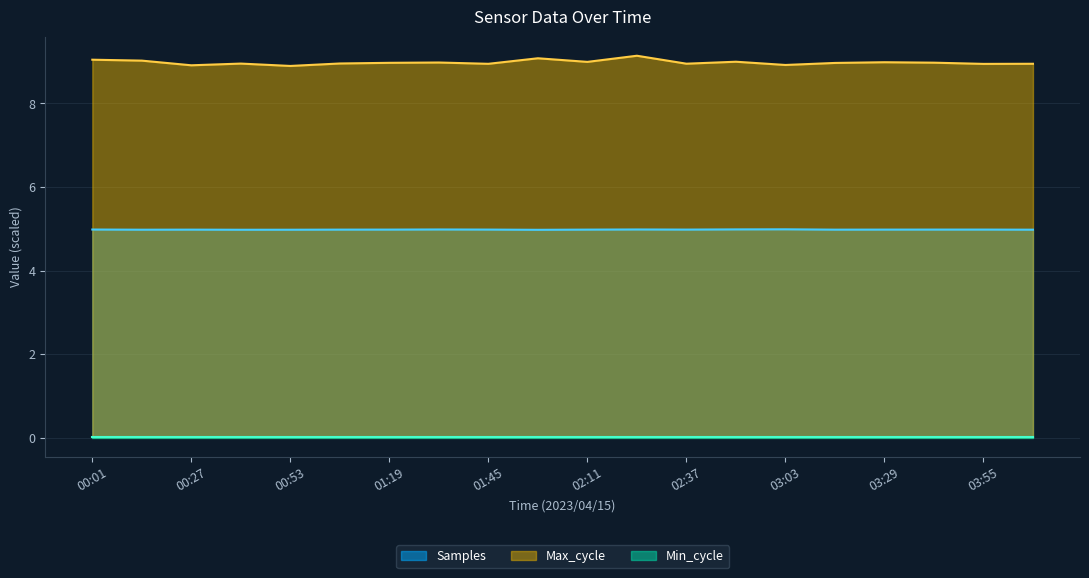

True or false: Samples and Max_cycle intersect in this chart.

False